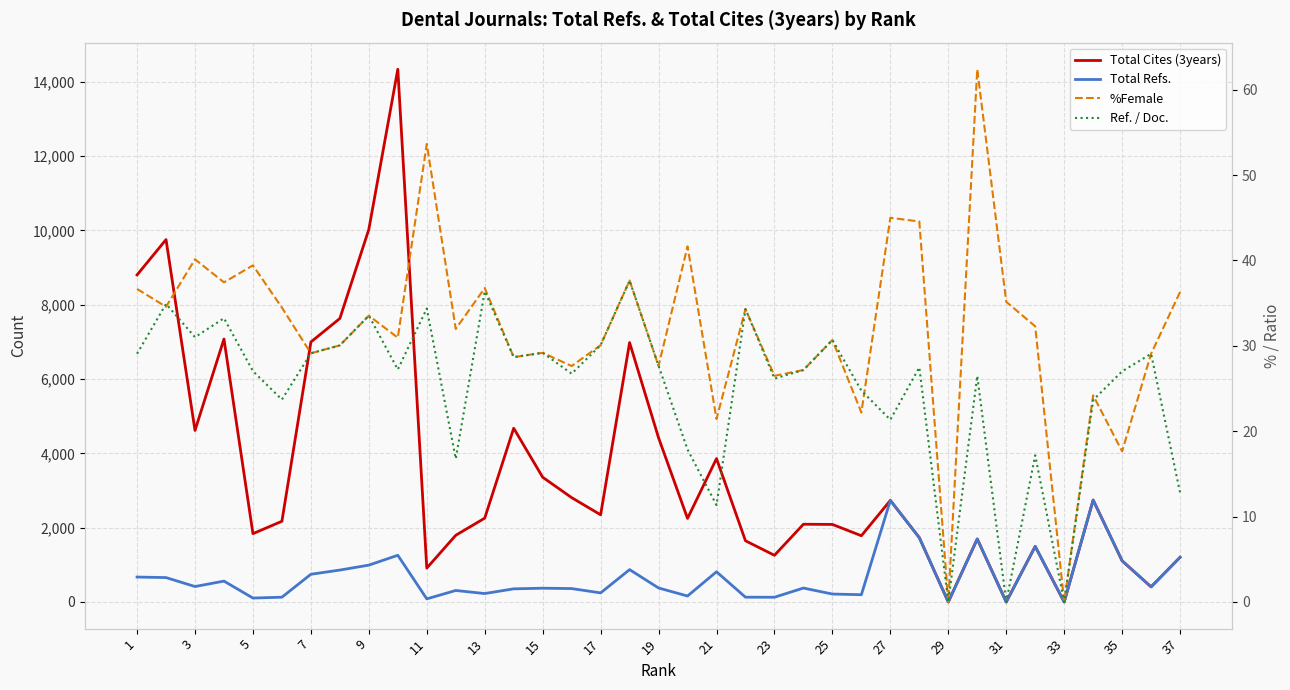

True or false: Total Refs. has more than 2 points higher than both neighbors.

True